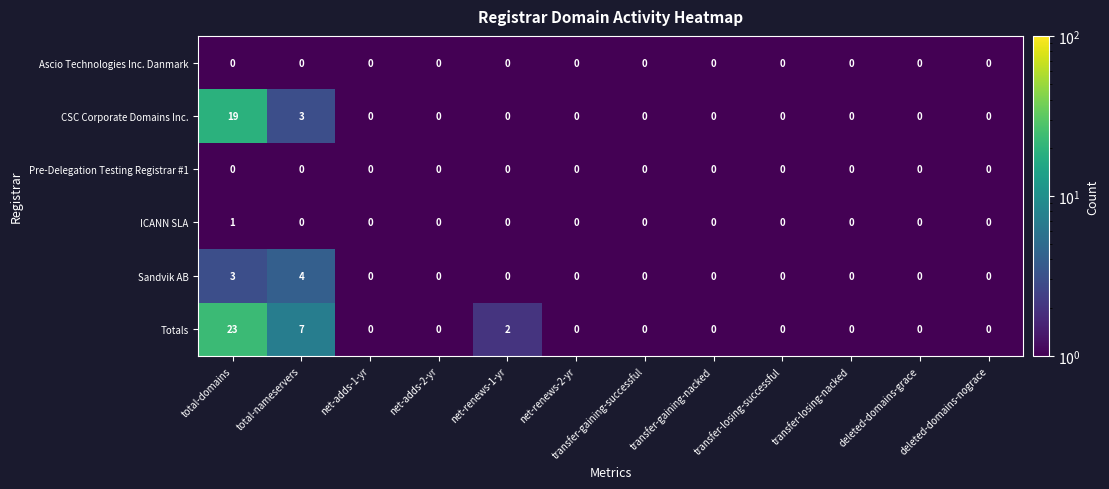

What is the total value across all series at net-adds-2-yr?

0